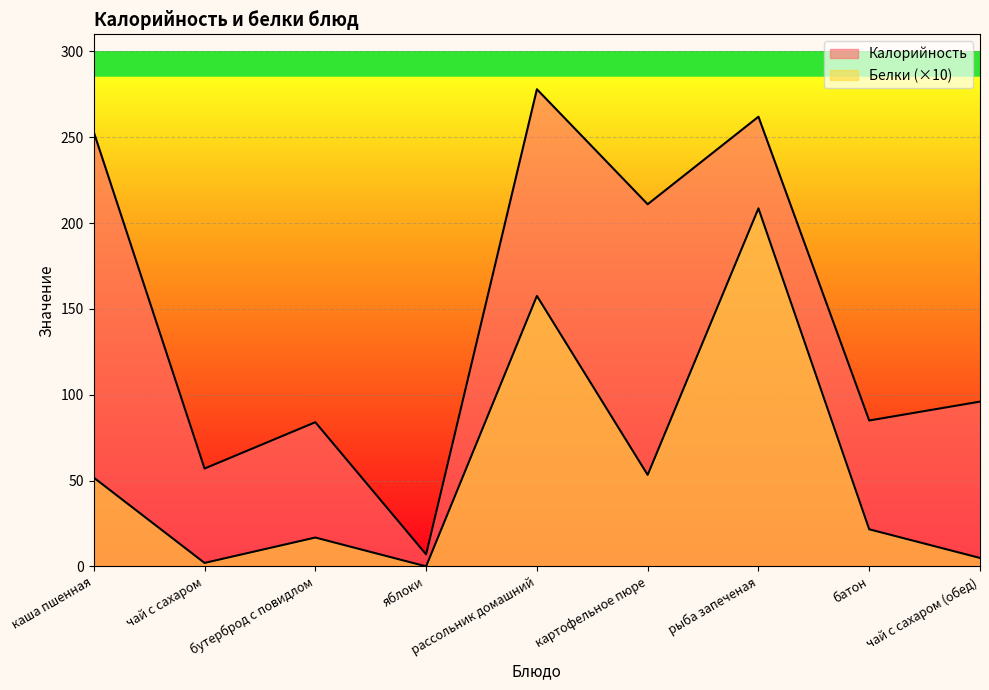

What is the sum of all Белки values?

516.5